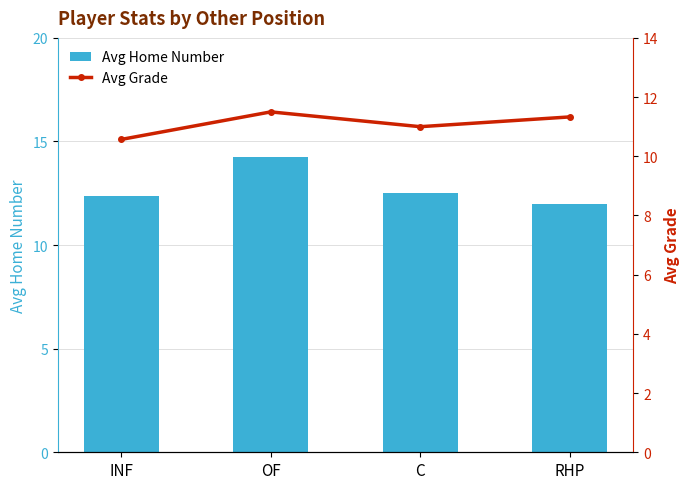

What is the total value across all series at RHP?

23.3